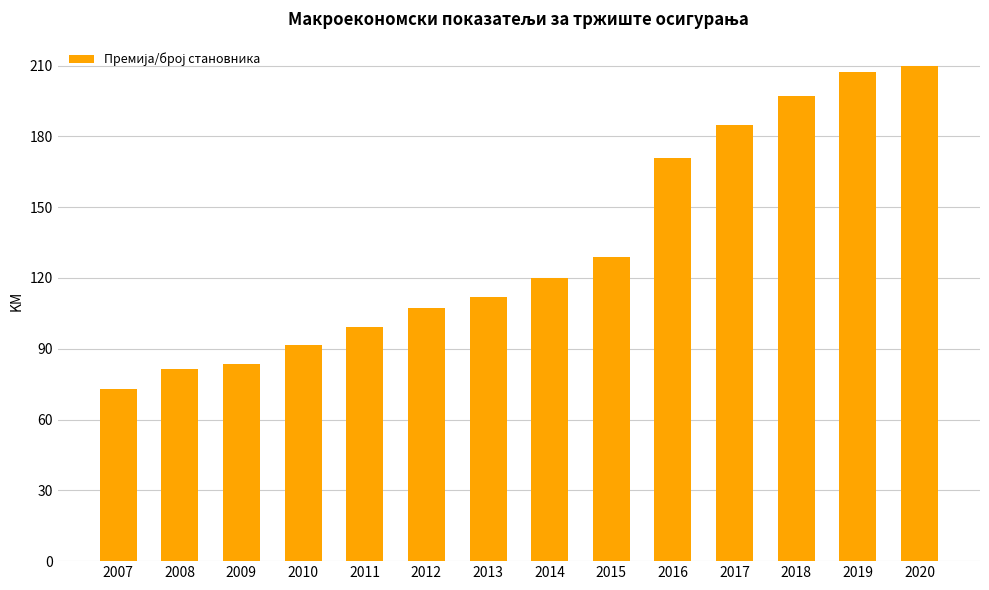

Is it true that the value at 2018 is 197.0?

True